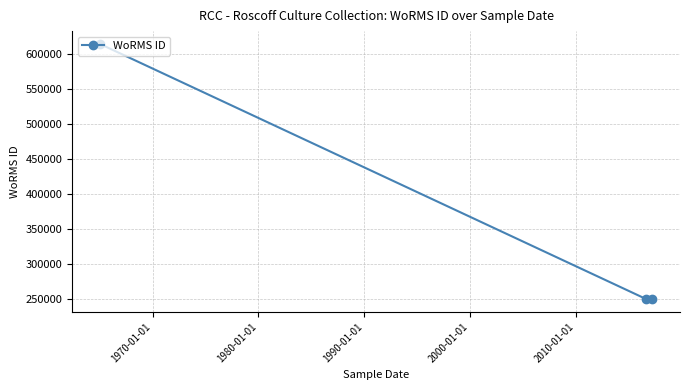

Reading left to right, list all the values displayed in this chart.

614694	249725	249725